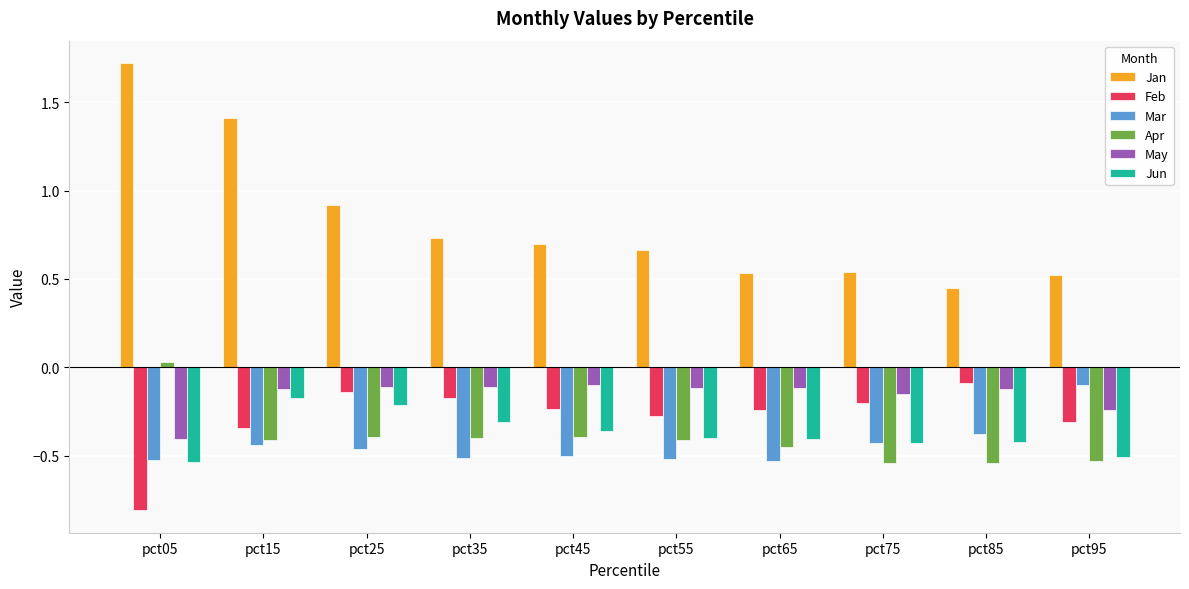

What is the difference between the highest and lowest values at pct95?

1.0